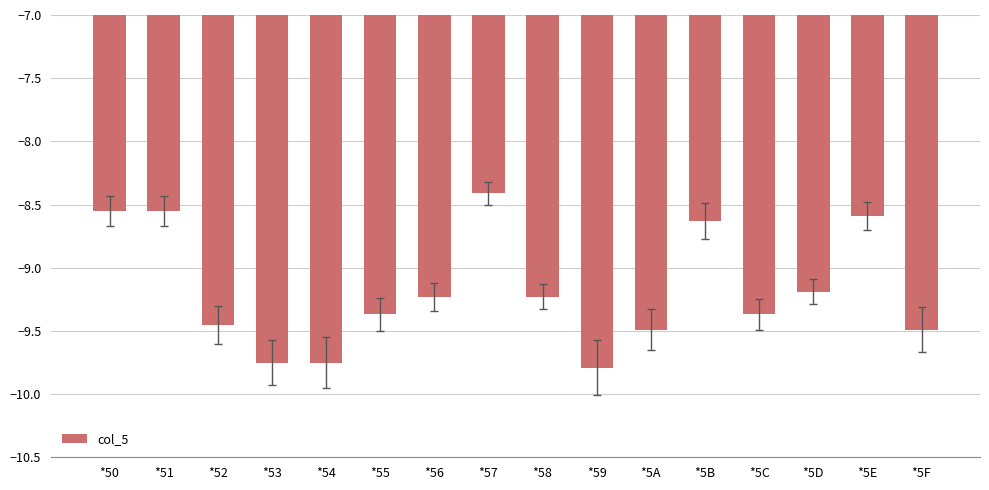

Where is the data nearest to the value -9?

*5D